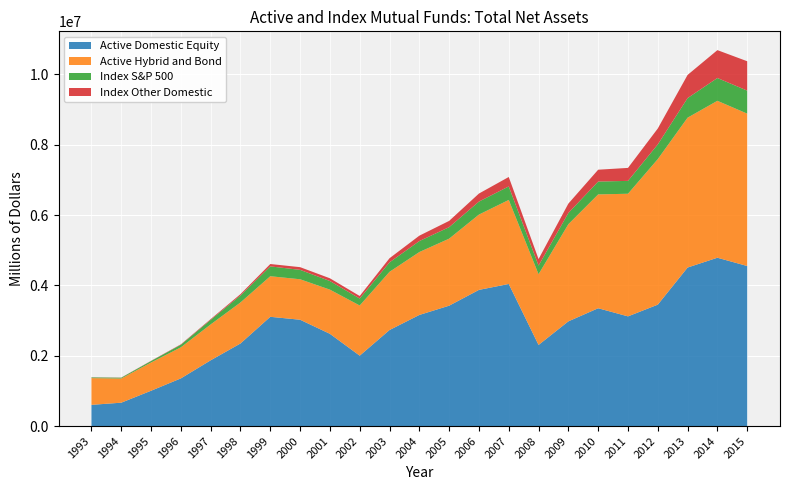

Reading right to left, extract all data points from this chart.

Active Domestic Equity: 2015=4552427.0	2014=4788016.0	2013=4509482.0	2012=3453216.0	2011=3120033.0	2010=3351295.0	2009=2978236.0	2008=2307274.0	2007=4041605.0	2006=3873226.0	2005=3423764.0	2004=3160276.0	2003=2731660.0	2002=2002274.0	2001=2623951.0	2000=3024385.0	1999=3107557.0	1998=2349060.0	1997=1870505.0	1996=1355713.0	1995=1004386.0	1994=664955.0	1993=603409.0
Active Hybrid and Bond: 2015=4334554.0	2014=4463672.0	2013=4262420.0	2012=4140249.0	2011=3487828.0	2010=3238110.0	2009=2763340.0	2008=2011142.0	2007=2390525.0	2006=2142306.0	2005=1906491.0	2004=1789287.0	2003=1655616.0	2002=1427101.0	2001=1256384.0	2000=1151041.0	1999=1154425.0	1998=1166662.0	1997=1020434.0	1996=883938.4	1995=803189.0	1994=687693.0	1993=760581.0
Index S&P 500: 2015=654067.0	2014=648571.0	2013=557113.0	2012=417538.0	2011=366191.0	2010=365375.0	2009=319615.0	2008=246056.0	2007=384127.0	2006=369591.0	2005=327178.0	2004=312115.0	2003=269322.0	2002=197648.0	2001=244905.0	2000=267596.0	1999=279939.0	1998=199164.0	1997=129857.0	1996=73856.0	1995=41744.0	1994=22752.0	1993=19790.0
Index Other Domestic: 2015=835939.0	2014=792717.0	2013=659101.0	2012=452971.0	2011=368975.0	2010=336810.0	2009=266198.0	2008=184876.0	2007=268314.0	2006=228340.0	2005=178211.0	2004=153530.0	2003=116850.0	2002=72766.0	2001=78121.0	2000=76875.0	1999=67278.0	1998=37678.0	1997=21221.0	1996=11241.0	1995=6442.0	1994=3863.0	1993=3338.0